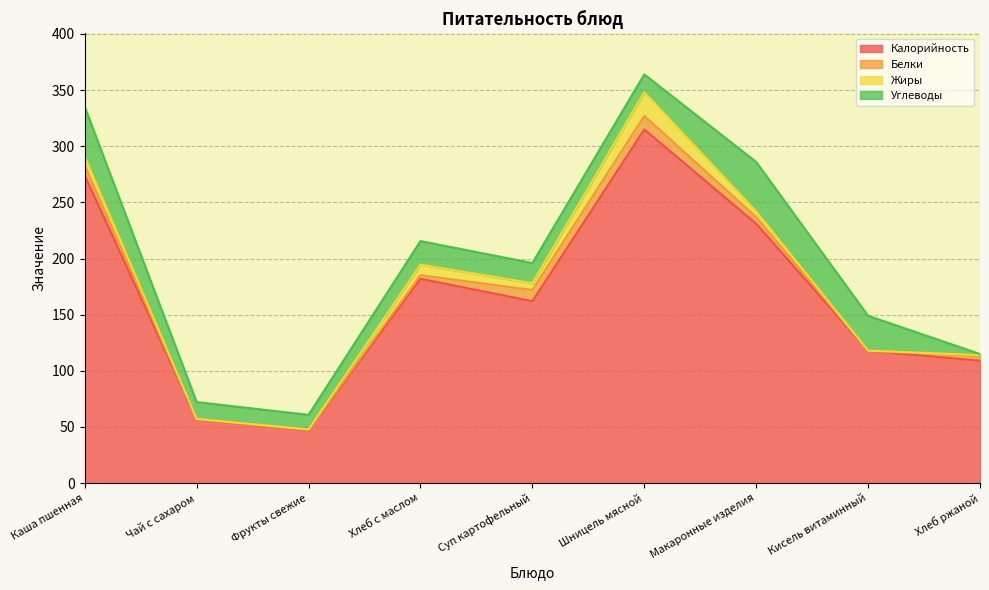

How many times do Углеводы and Белки cross each other?

1